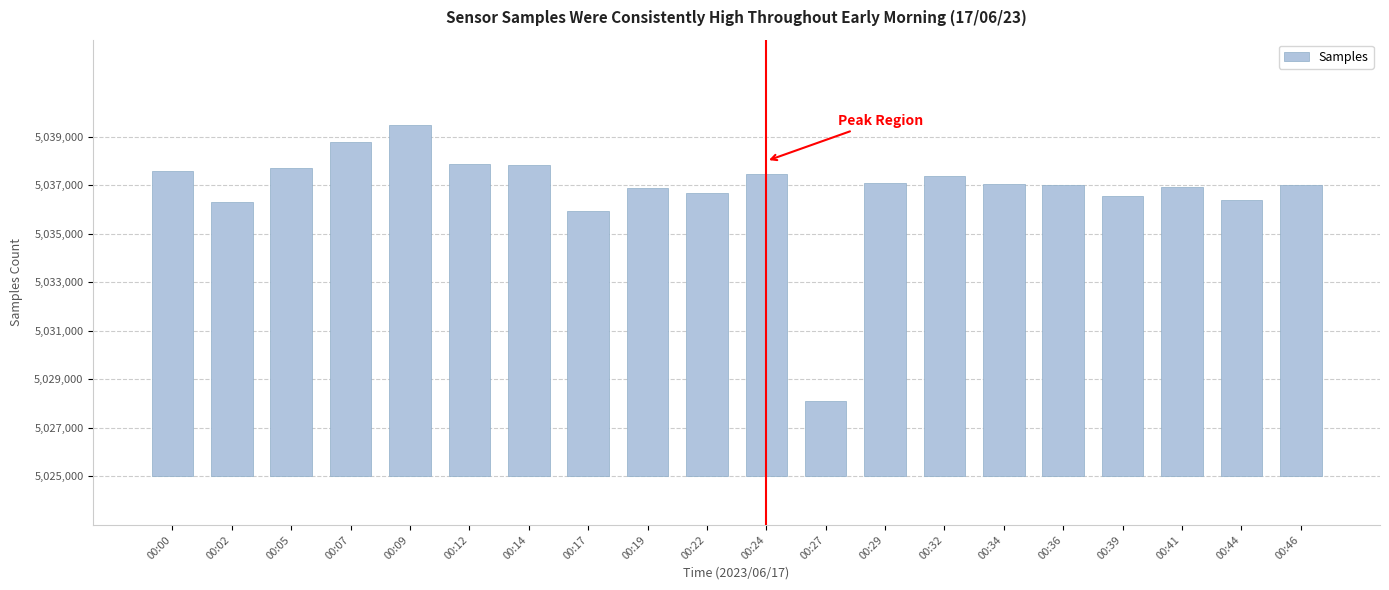

Reading right to left, list all the values displayed in this chart.

00:46=12026	00:44=11407	00:41=11913	00:39=11566	00:36=12013	00:34=12073	00:32=12386	00:29=12092	00:27=3097	00:24=12471	00:22=11697	00:19=11896	00:17=10938	00:14=12820	00:12=12874	00:09=14487	00:07=13804	00:05=12722	00:02=11319	00:00=12599